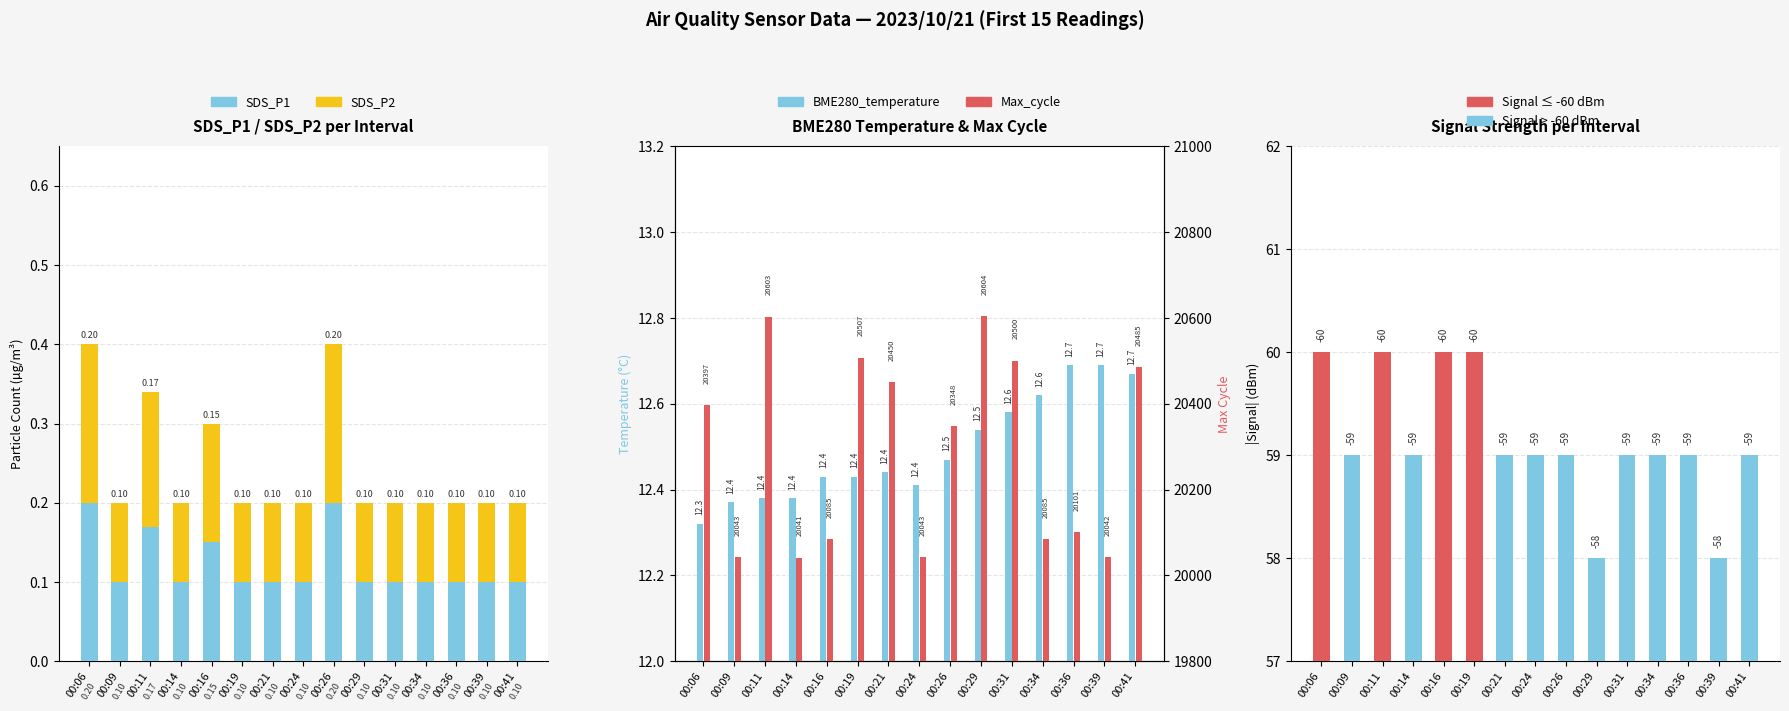

What is the difference between the maximum and second lowest values in the Signal series?

2.0